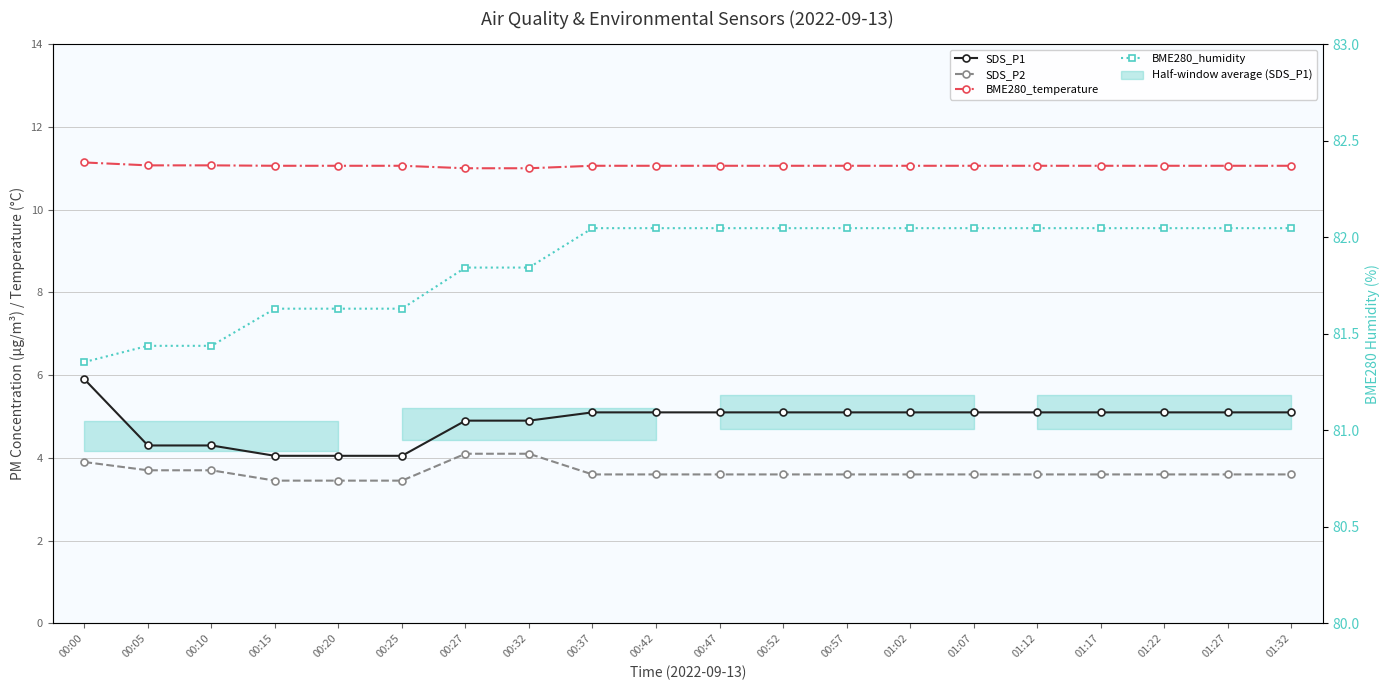

What is the total value across all series at 00:57?

101.8